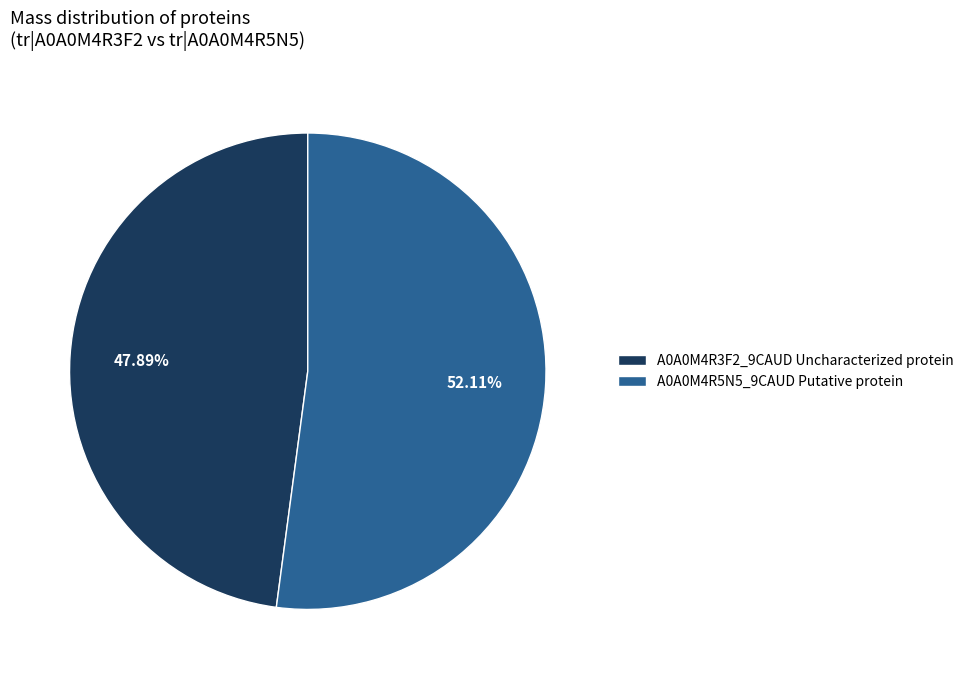

Which has a higher value, A0A0M4R5N5_9CAUD Putative protein or A0A0M4R3F2_9CAUD Uncharacterized protein?

A0A0M4R5N5_9CAUD Putative protein